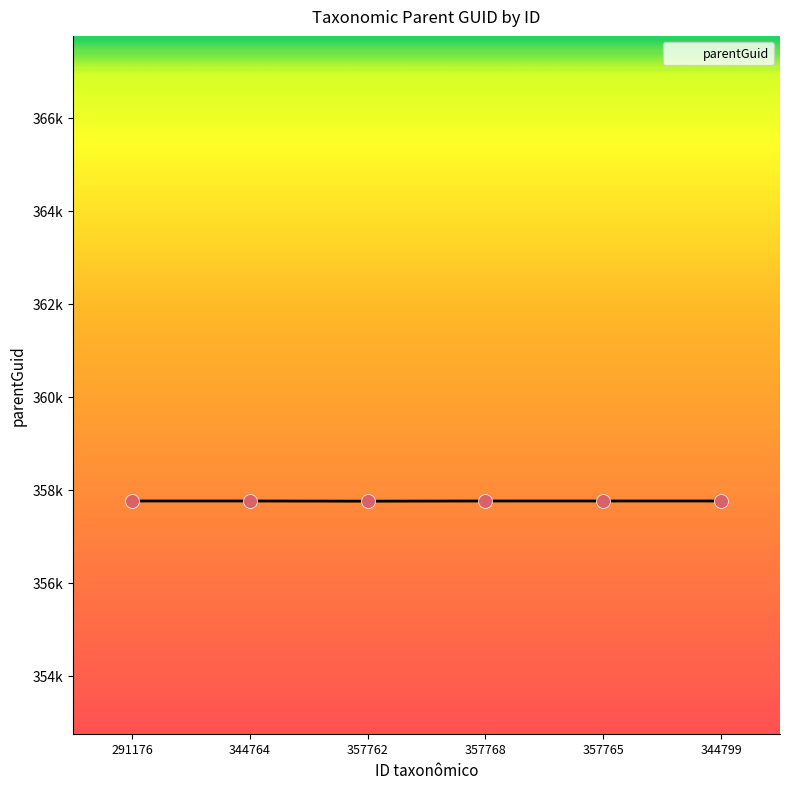

Between 357768 and 291176, which is larger?

357768